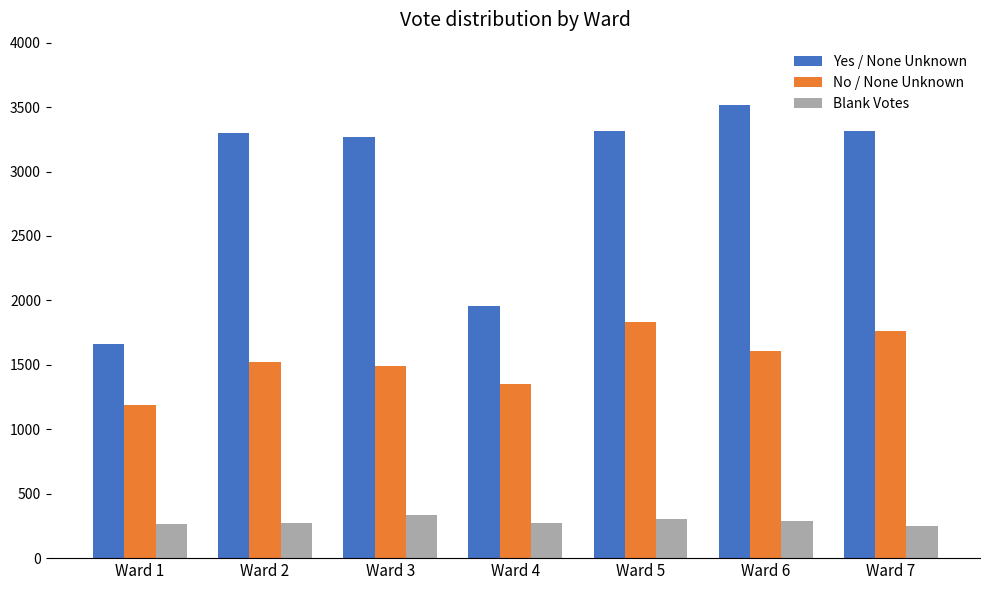

At which category does the chart reach its peak across all series?

Ward 6